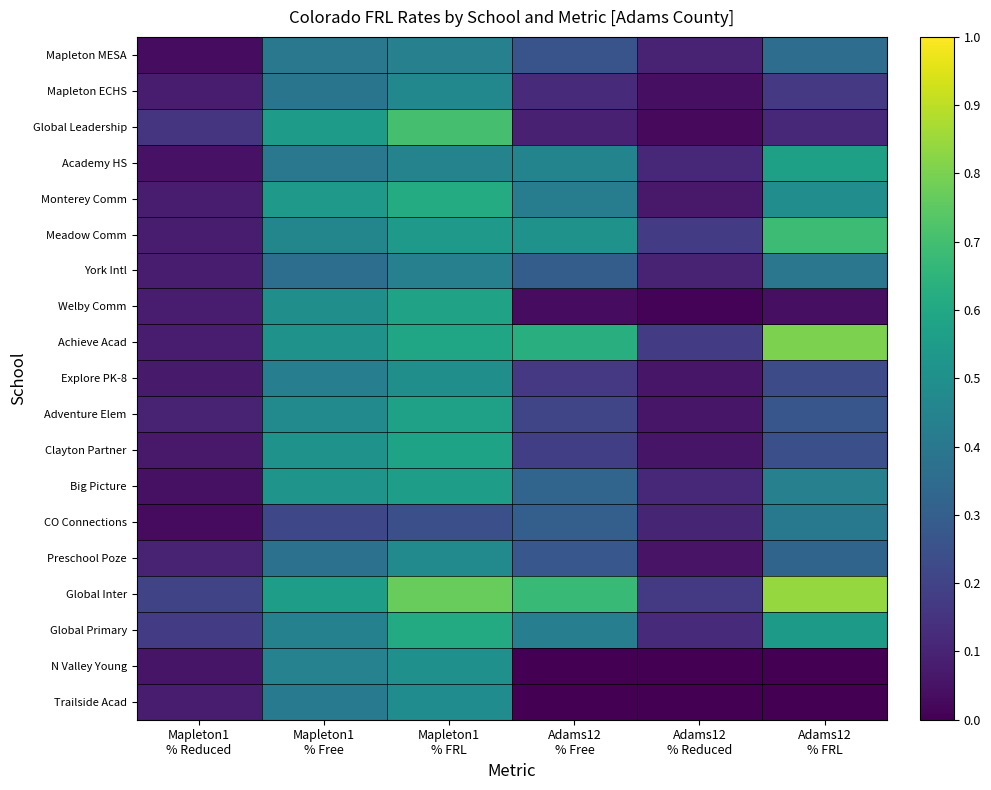

At which category does the chart reach its peak across all series?

Adams12
% FRL